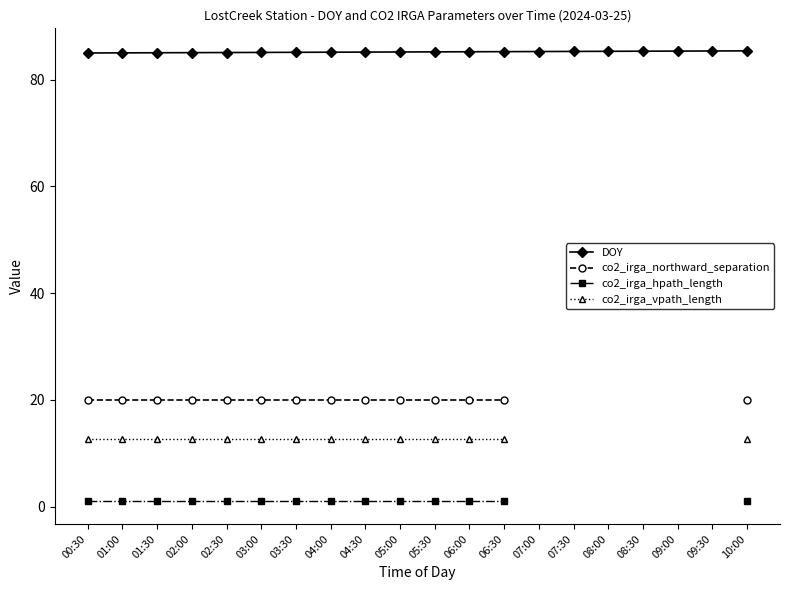

What is the lowest value of the DOY series?

85.0